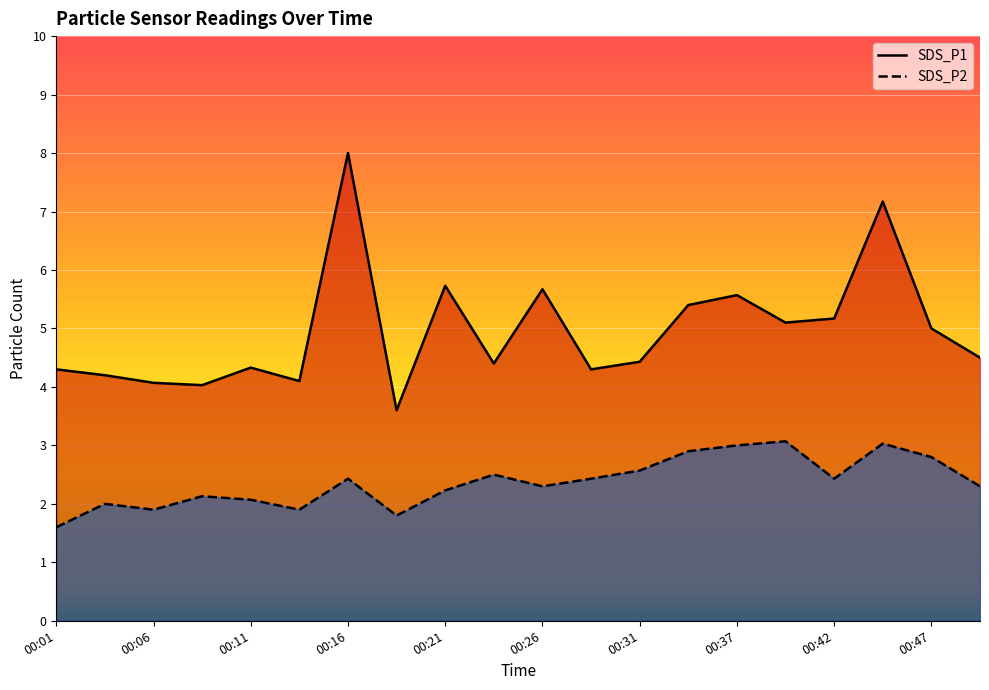

The SDS_P1 series shows 5.7 at 00:21. True or false?

True